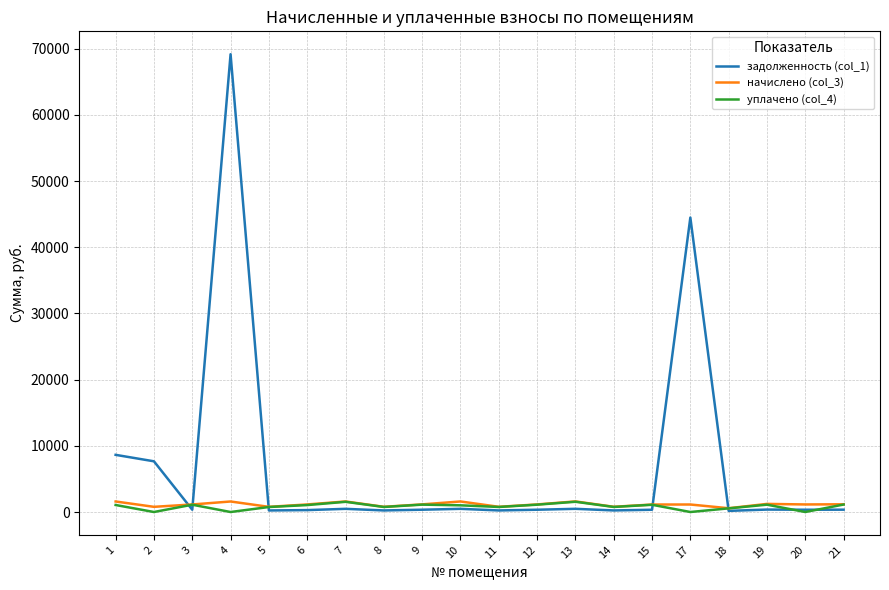

Which series has the largest range (max minus min)?

задолженность (col_1)